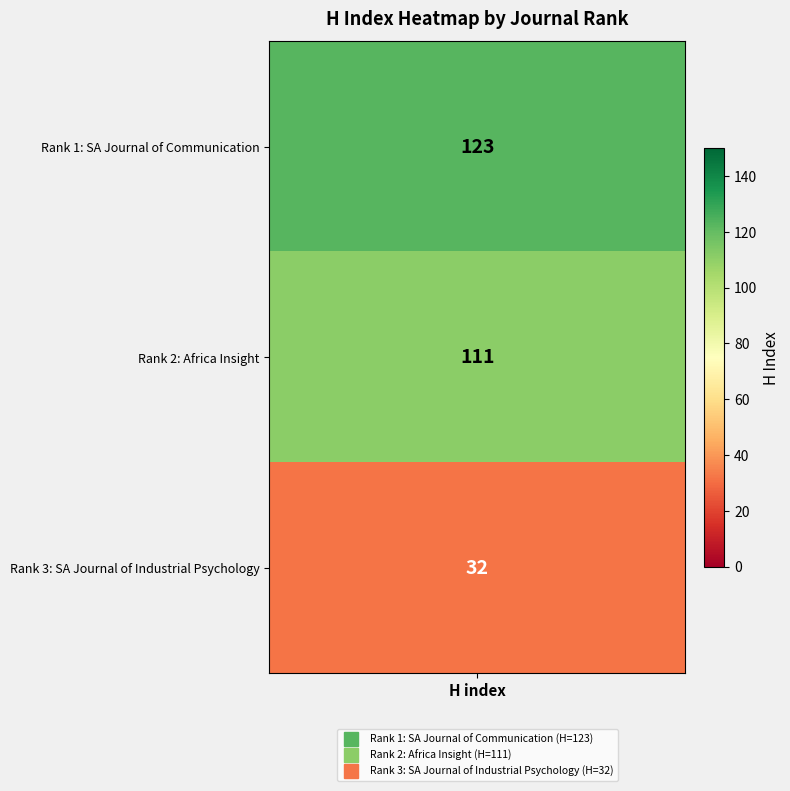

What is the difference between the maximum and minimum values in the H index by Rank series?

91